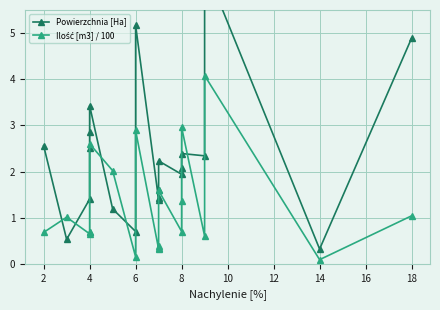

True or false: Powierzchnia [Ha] has more than 0 points higher than both neighbors.

True